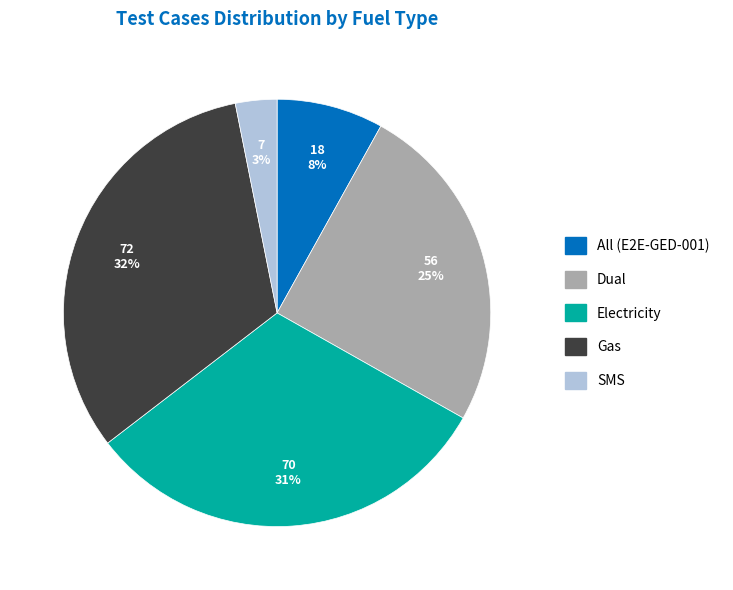

Rank the categories by value from highest to lowest.

Gas, Electricity, Dual, All (E2E-GED-001), SMS